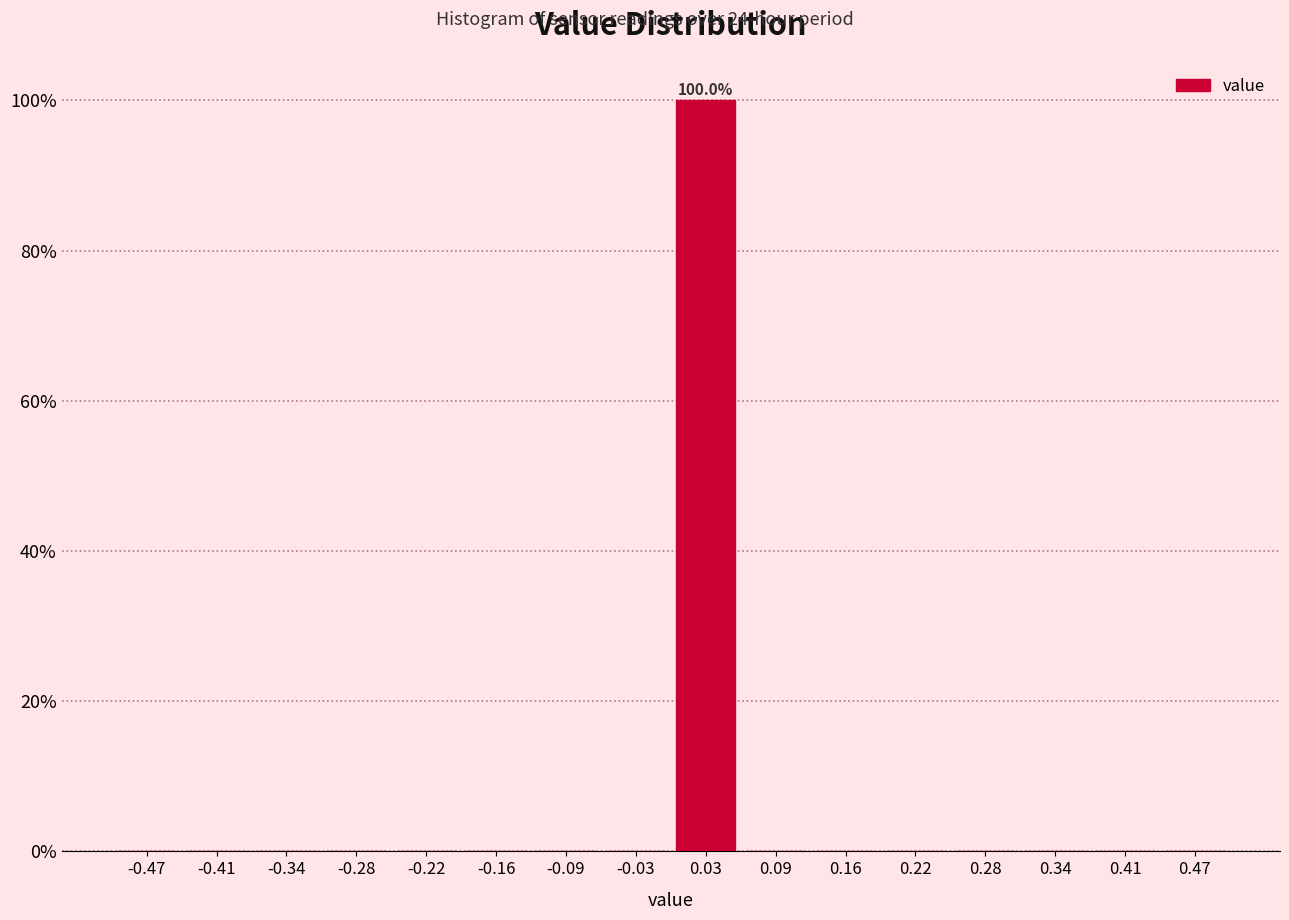

Over which range of the x-axis is the bar tallest?

0.00 to 0.06